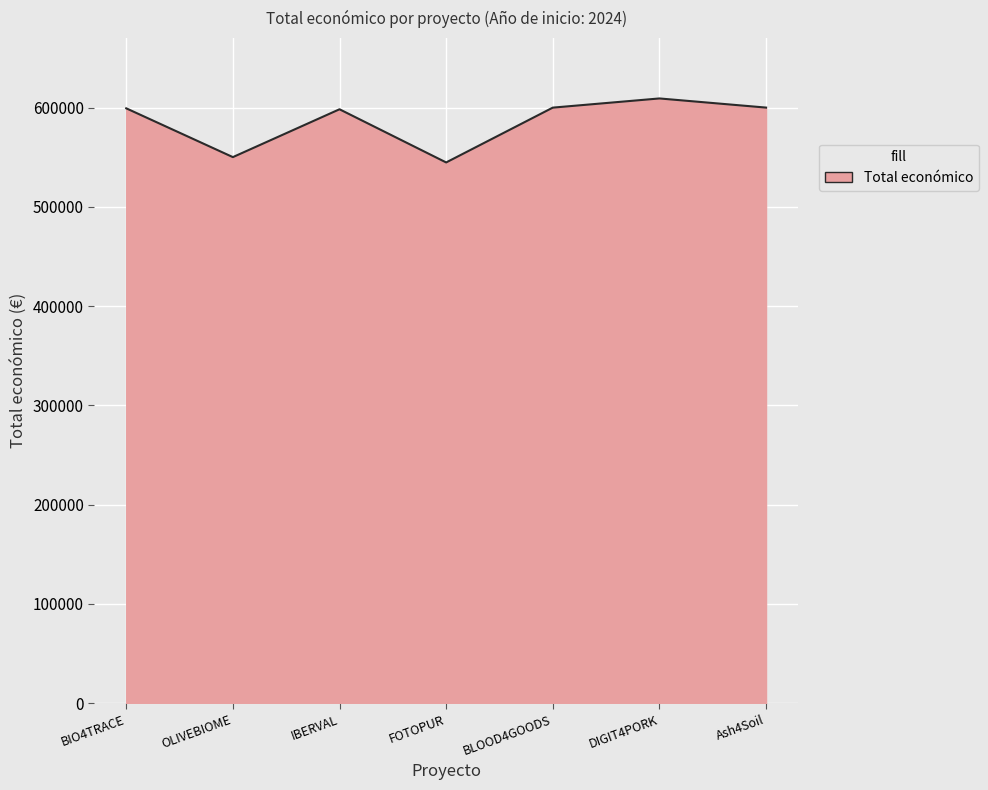

Does the chart display data point markers on the line(s)?

No